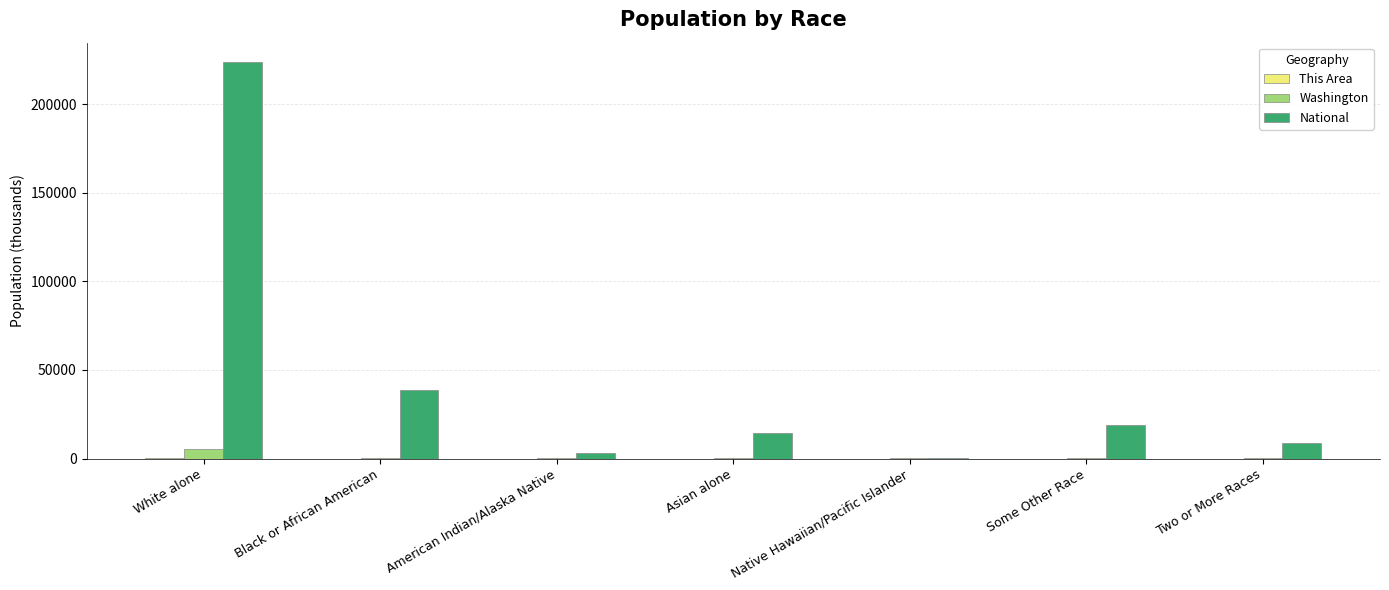

What is the total value across all series at Native Hawaiian/Pacific Islander?

580.6